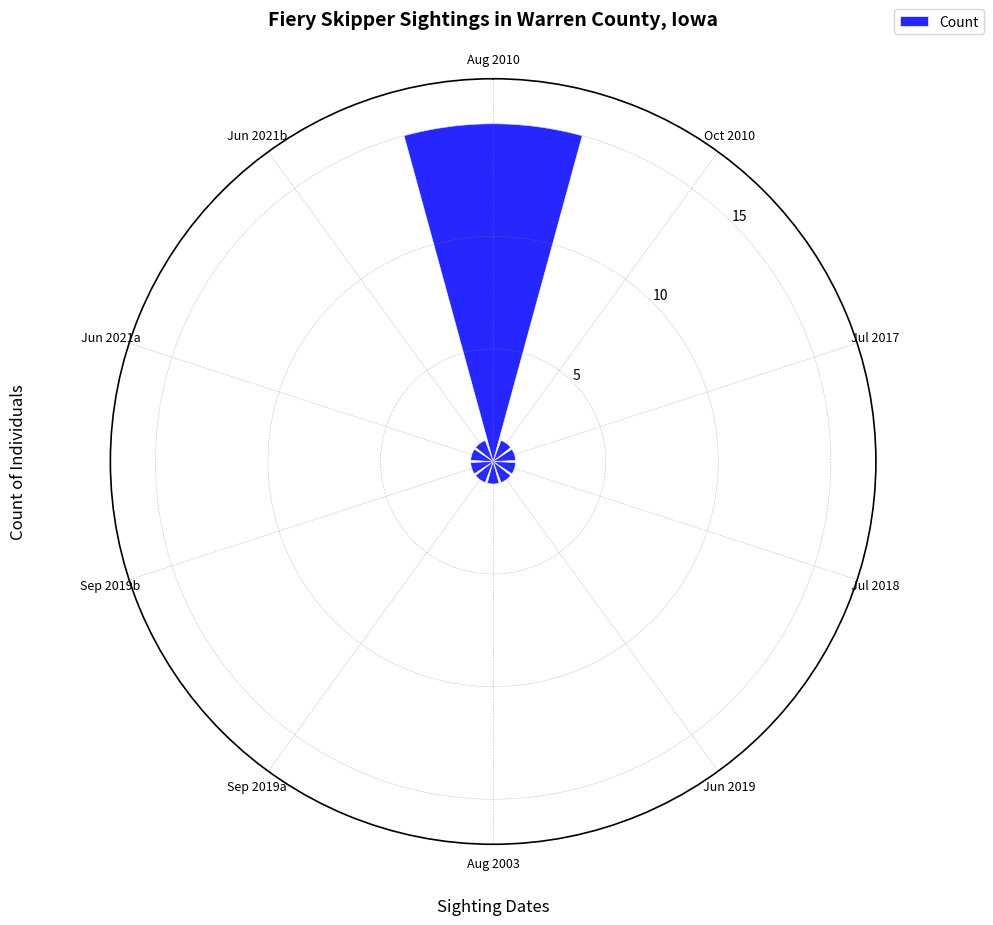

What is the sum of all values?

24